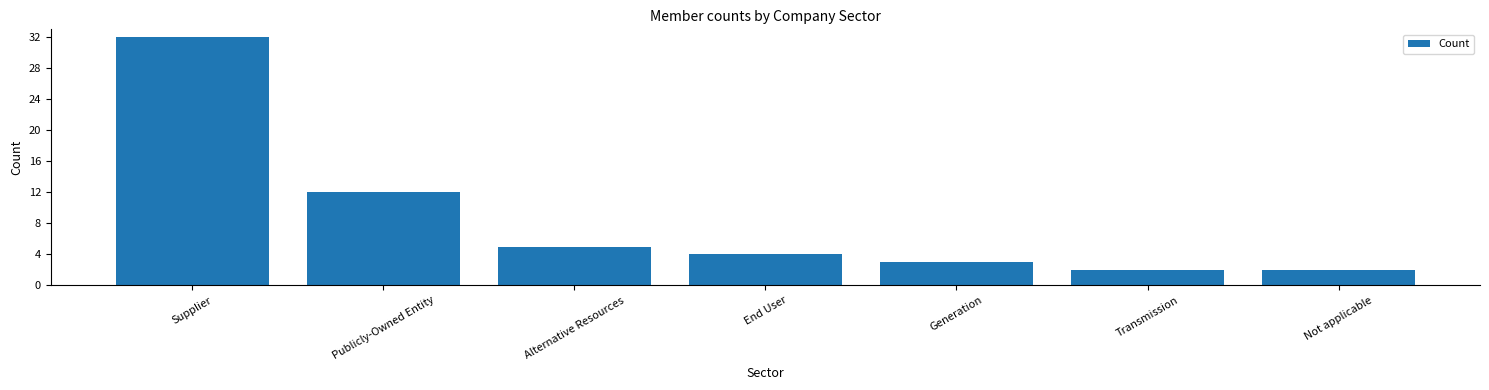

Reading left to right, list all the values displayed in this chart.

32	12	5	4	3	2	2